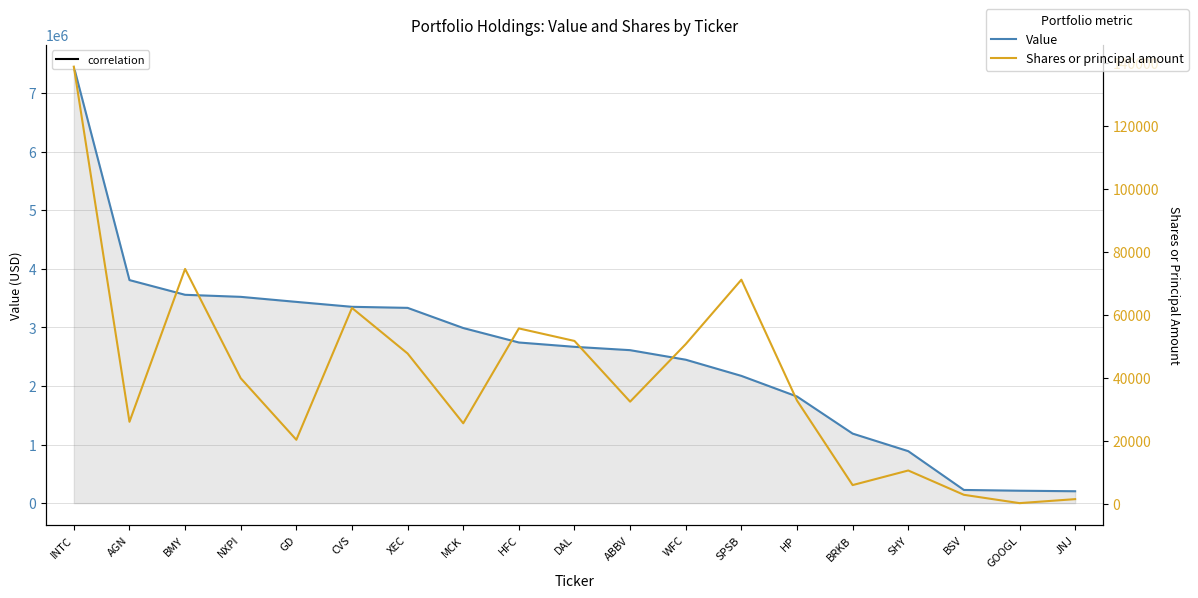

At XEC, list the series in order from smallest to largest.

Shares or principal amount, Value